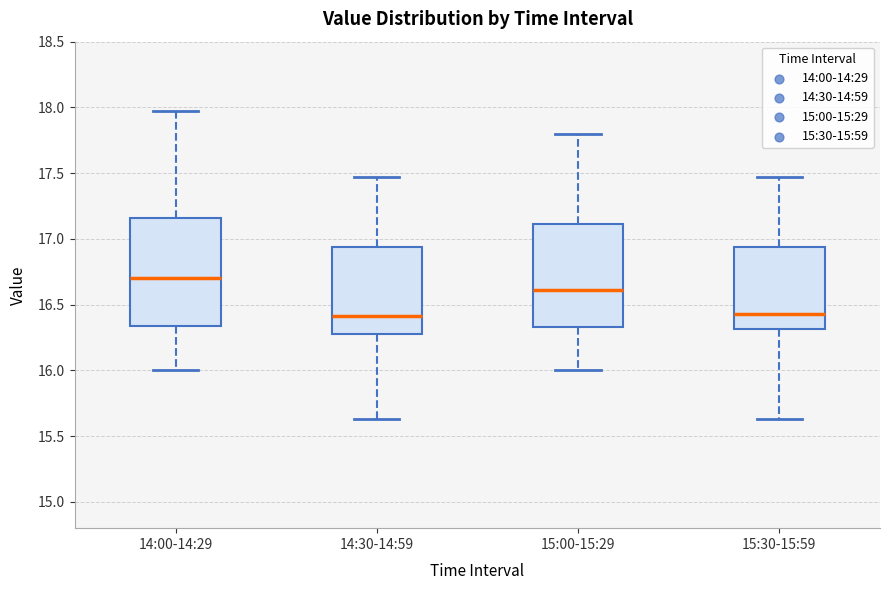

Reading left to right, read every box against the y-axis: the position of its median line, the range the box covers, and the ends of its whiskers. The values are not printed on the chart, so give them approximately, as read against the axis.

14:00-14:29: median 16.70, box 16.35 to 17.15, whiskers 16.00 to 17.95
14:30-14:59: median 16.40, box 16.30 to 16.95, whiskers 15.65 to 17.45
15:00-15:29: median 16.60, box 16.35 to 17.10, whiskers 16.00 to 17.80
15:30-15:59: median 16.45, box 16.30 to 16.95, whiskers 15.65 to 17.45